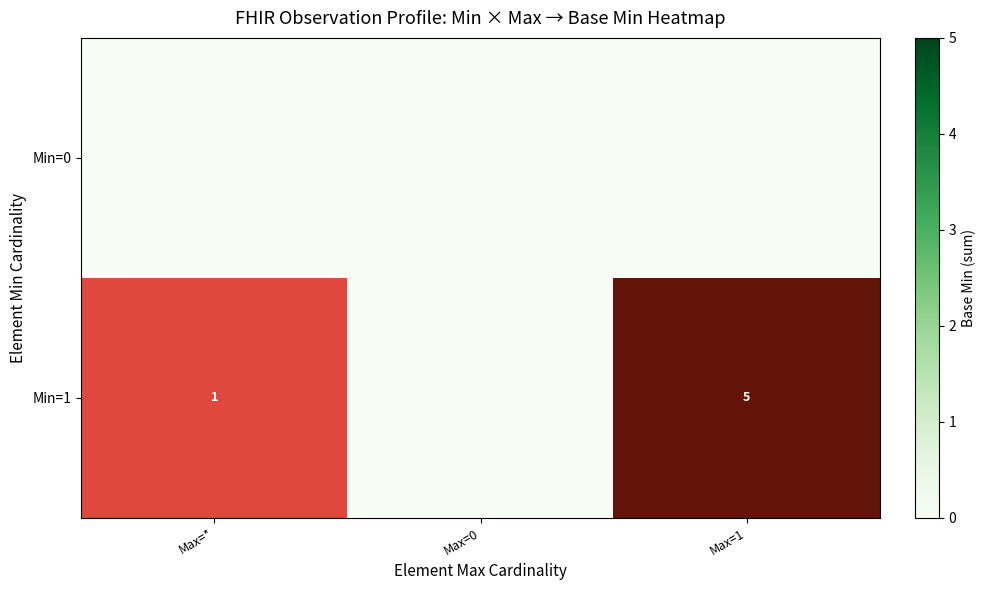

List the labels in order of Min=1 value, largest first.

Max=1, Max=*, Max=0